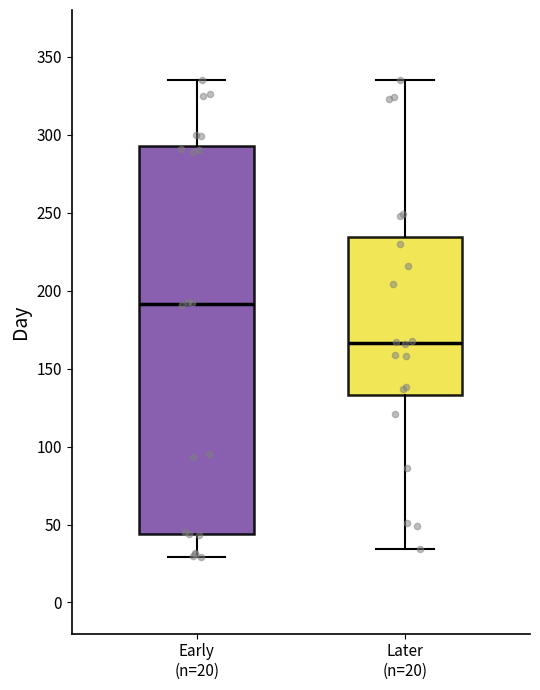

Which box is the tallest, from its lower edge to its upper edge?

Early (n=20)